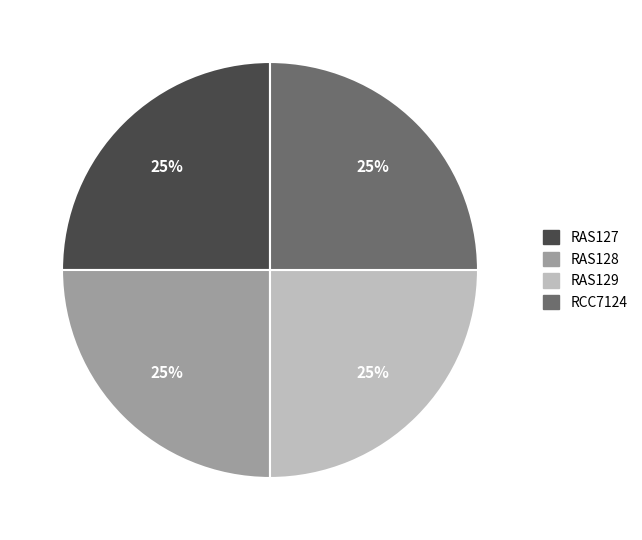

To the nearest percent, what is the combined percentage of RAS129 and RAS127?

50%